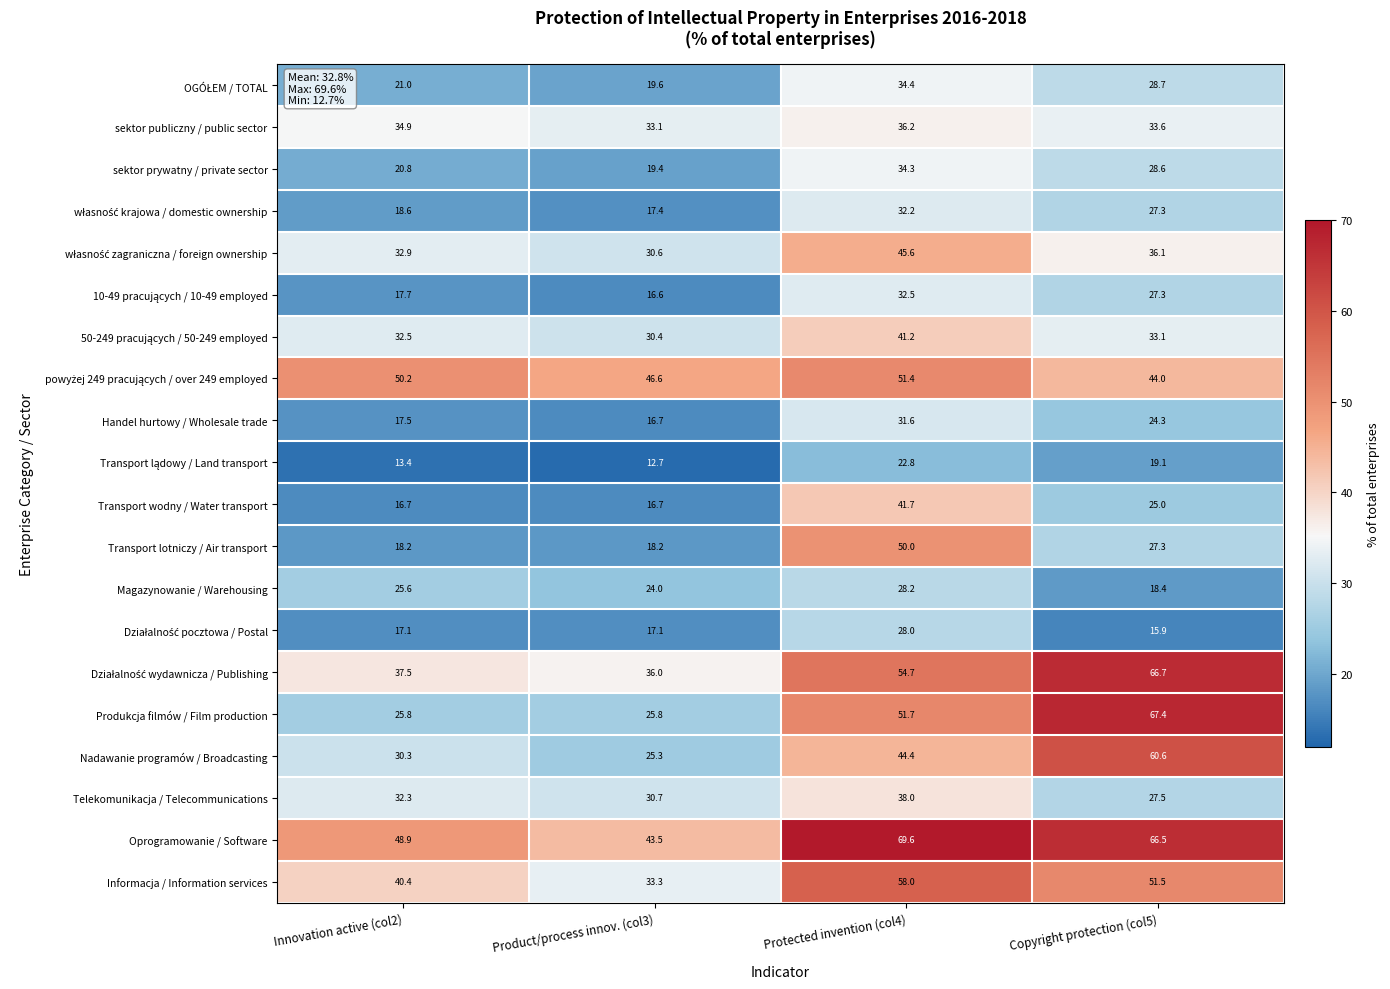

What is the maximum value shown in the chart?

69.6